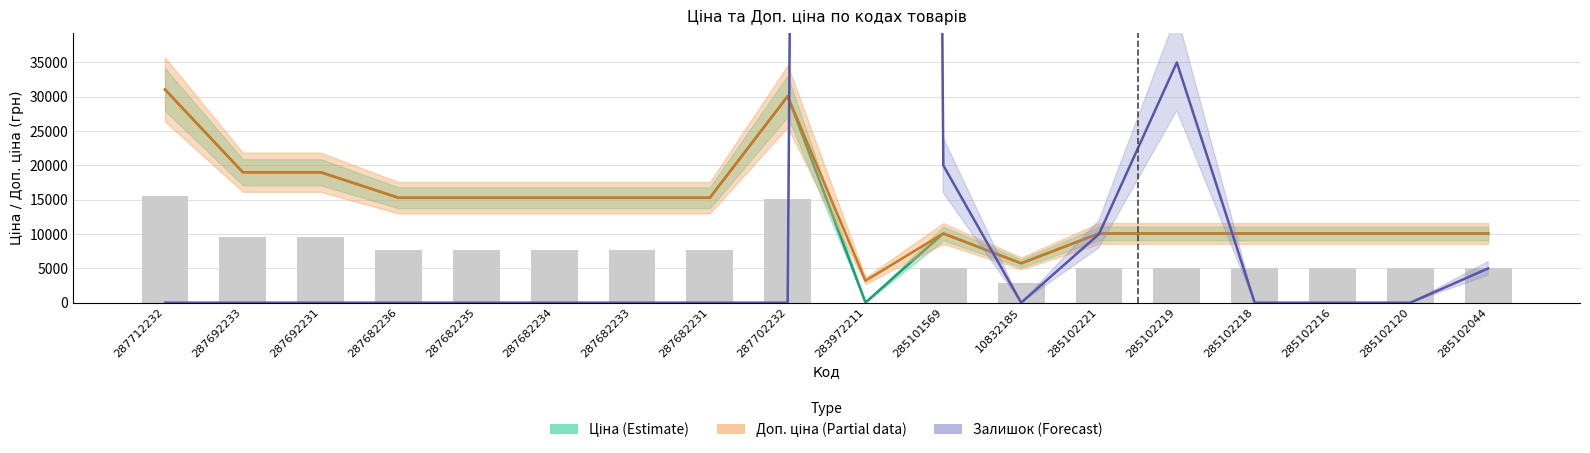

Reading right to left, transcribe all the data shown in this chart.

Ціна (Estimate): 10085.8	10085.8	10085.8	10085.8	10085.8	10085.8	5736.9	10085.8	32.0	30077.8	15288.0	15288.0	15288.0	15288.0	15288.0	19005.7	19005.7	31058.4
Доп. ціна (Partial): 10085.8	10085.8	10085.8	10085.8	10085.8	10085.8	5736.9	10085.8	3205.0	30077.8	15288.0	15288.0	15288.0	15288.0	15288.0	19005.7	19005.7	31058.4
Залишок × 5000 (Forecast): 5000.0	0.0	0.0	0.0	35000.0	10000.0	0.0	20000.0	1495000.0	0.0	0.0	0.0	0.0	0.0	0.0	0.0	0.0	0.0